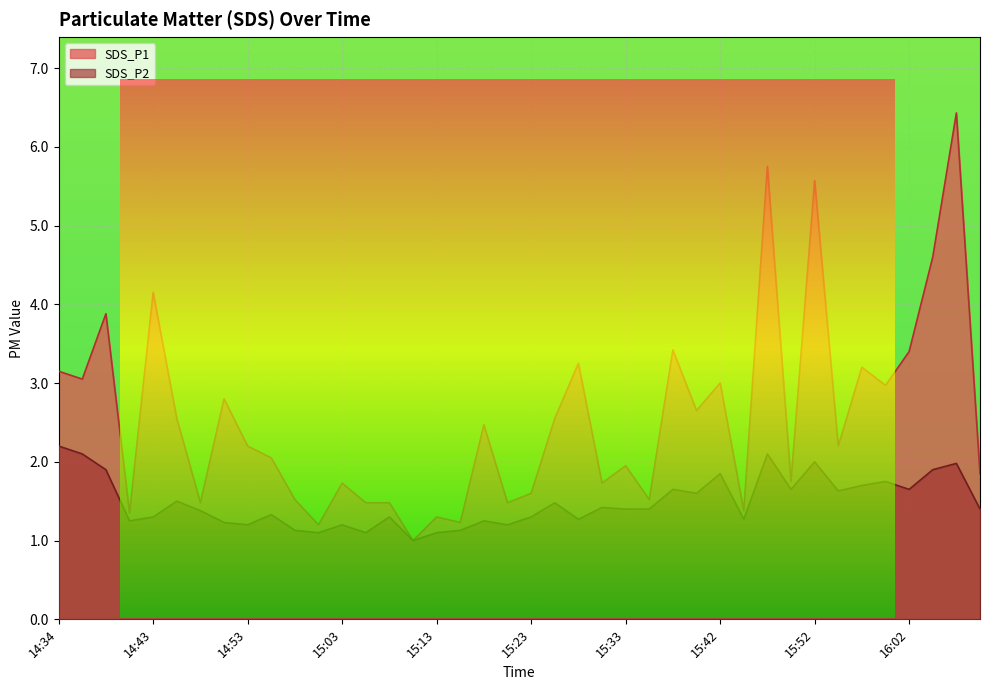

What is the highest value of the SDS_P1 series?

6.4